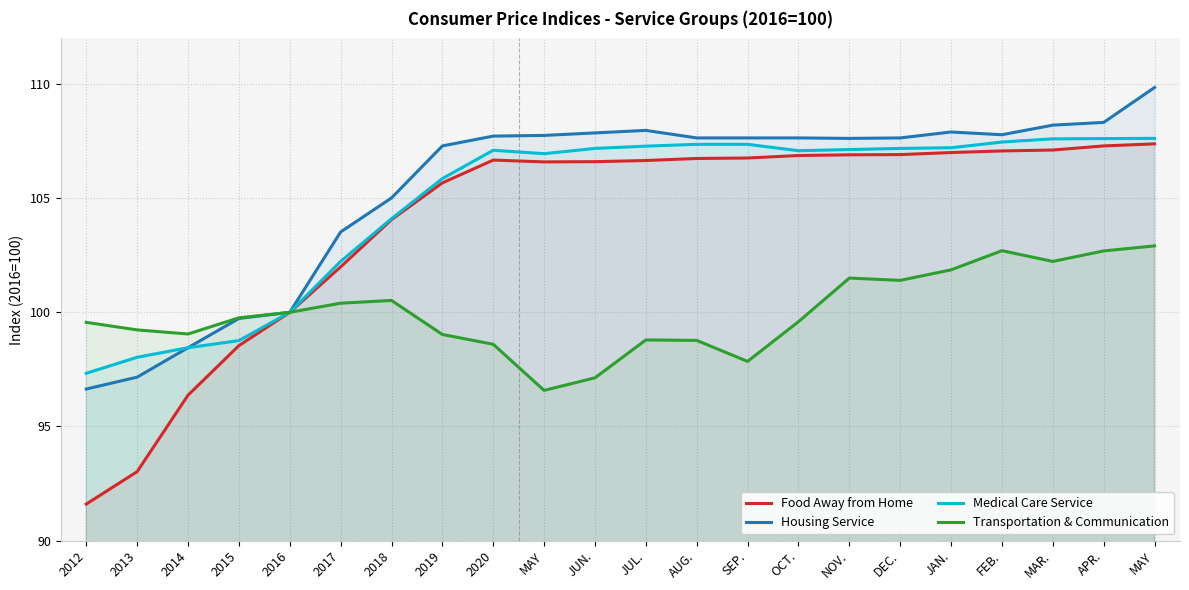

Which series has the largest total across all categories?

Housing Service